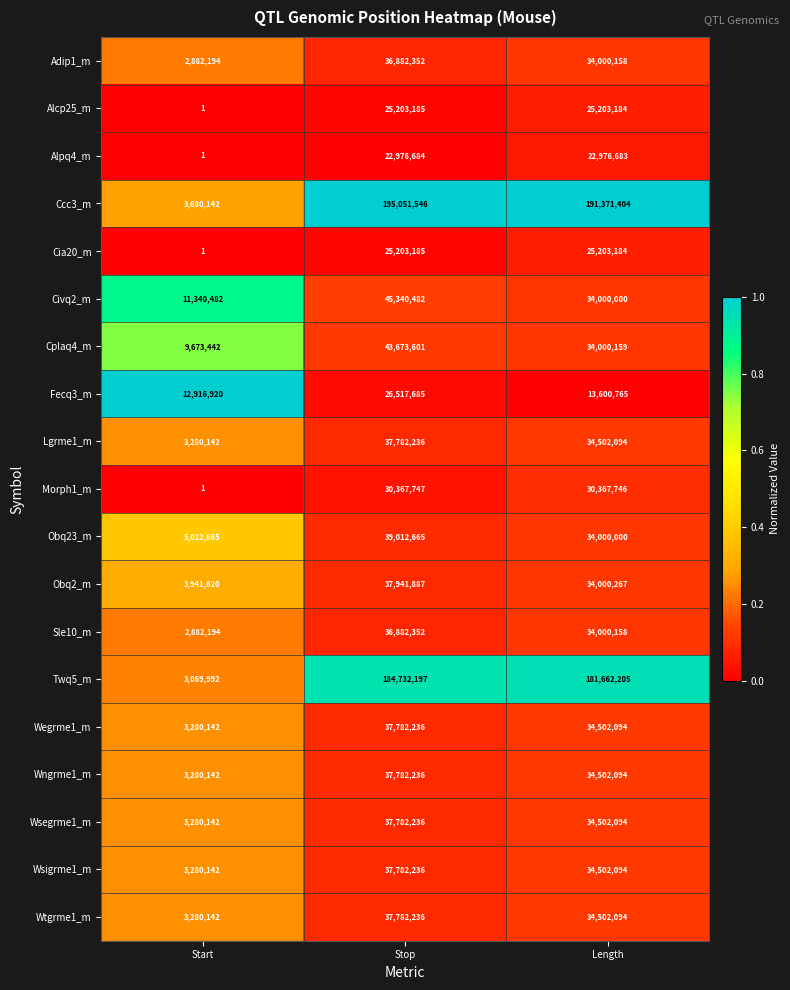

Which label corresponds to the largest value in the chart?

Stop